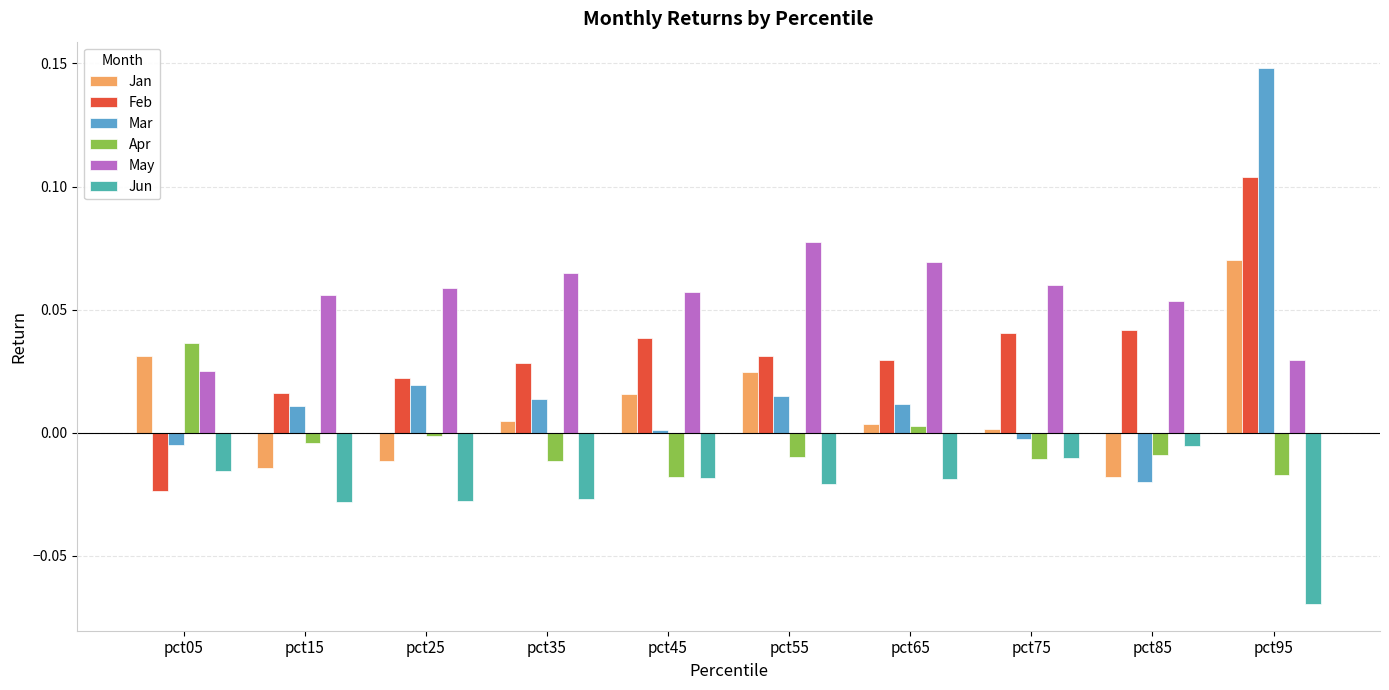

What is the sum of all May values?

0.6